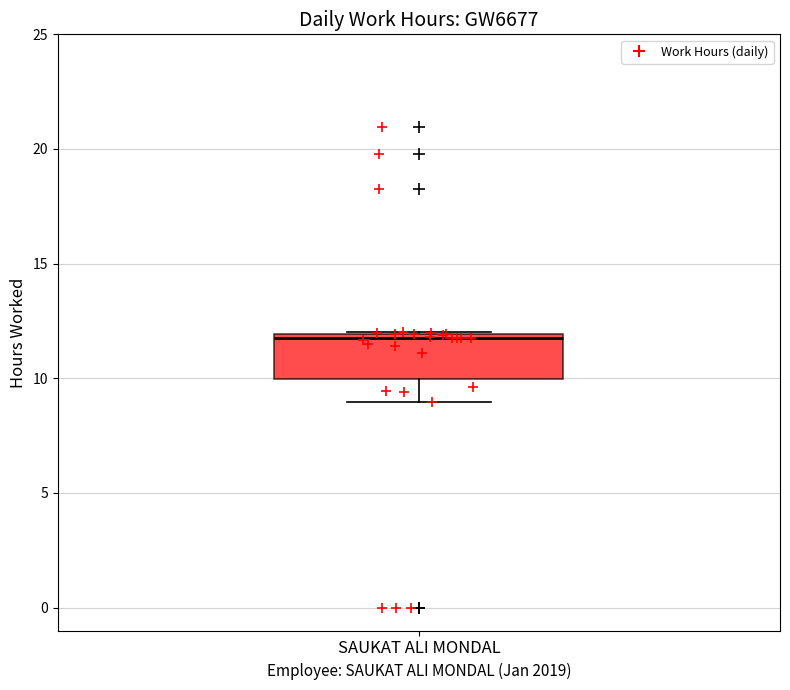

Transcribe this box plot: give where the median line is, the range the box spans, and where the two whiskers end, as read against the y-axis. The values are not printed on the chart, so give them approximately, as read against the axis.

median 12 (just below the box's upper edge), box 10 to 12, whiskers 9 to 12